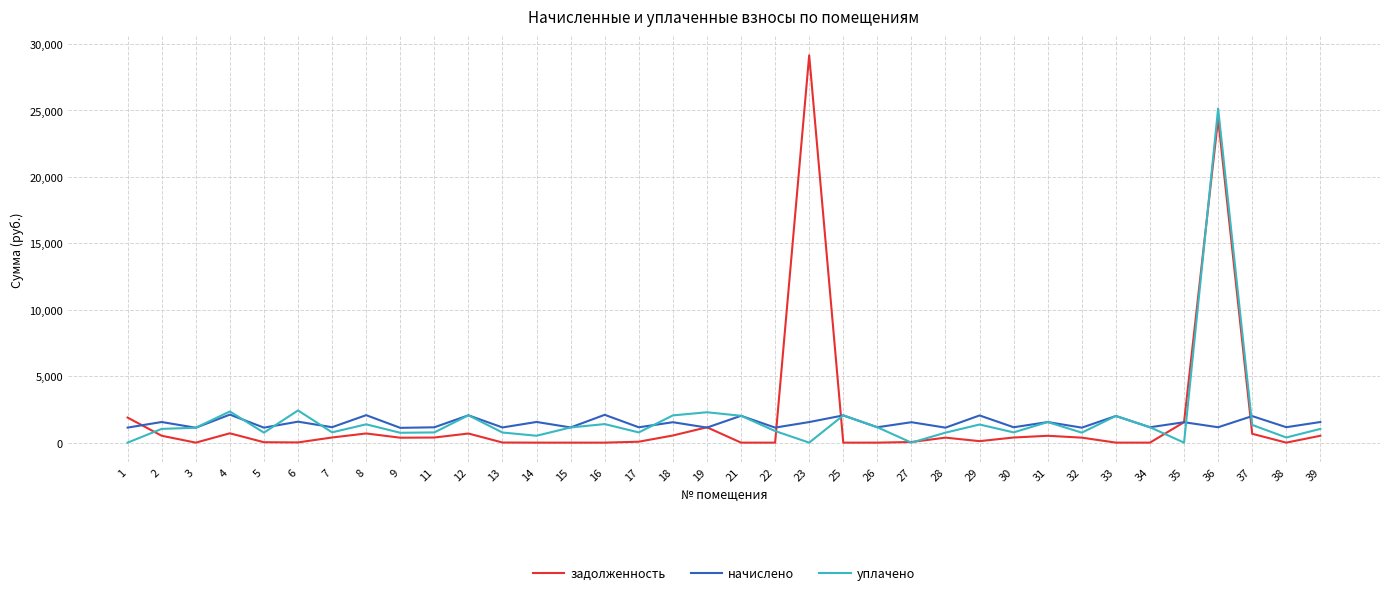

What is the difference between the highest and lowest values at 30?

771.7